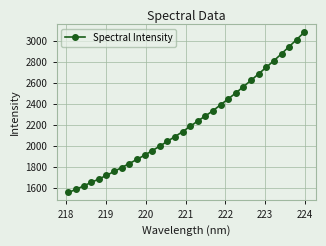

What is the difference between the maximum and minimum values?

1528.6